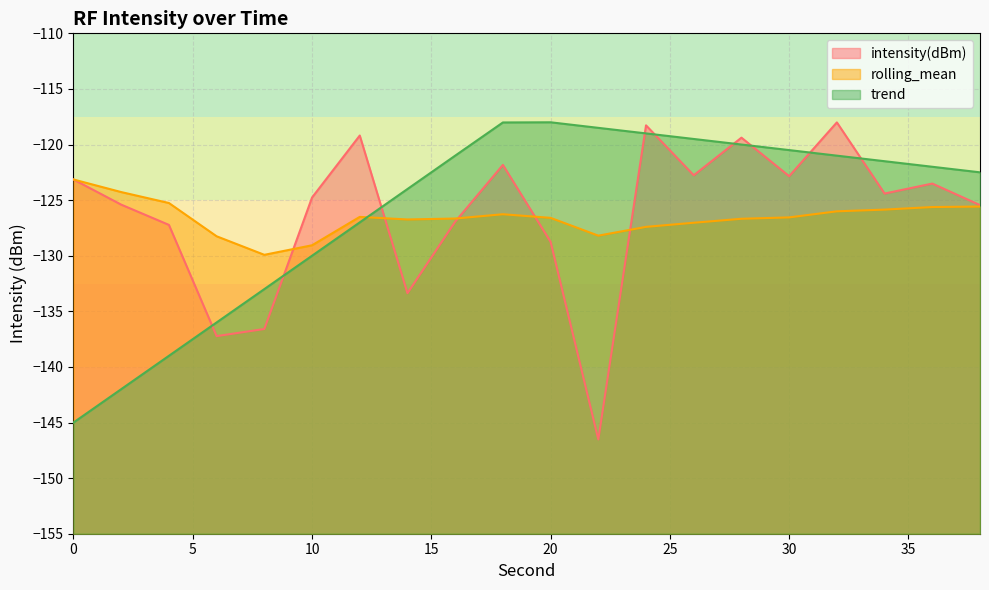

Does the chart have visible grid lines?

Yes